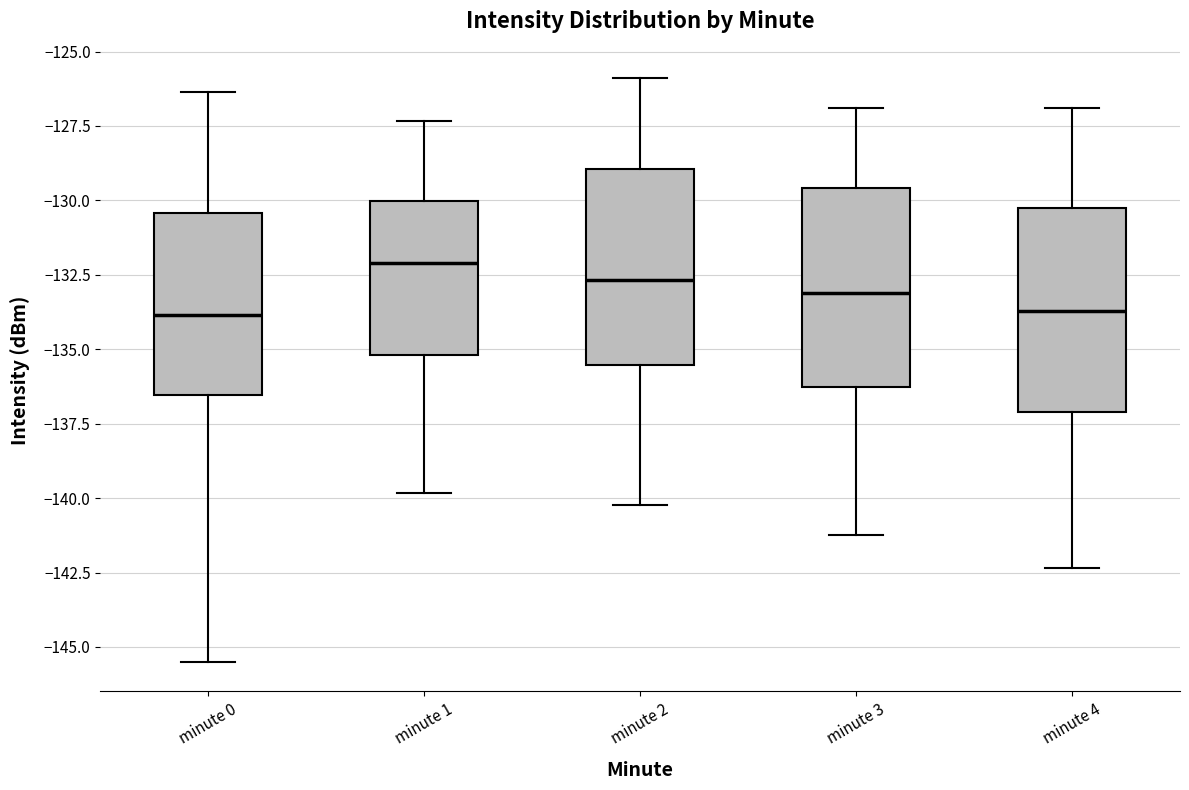

Reading left to right, read every box against the y-axis: the position of its median line, the range the box covers, and the ends of its whiskers. The values are not printed on the chart, so give them approximately, as read against the axis.

minute 0: median -134.0, box -136.5 to -130.5, whiskers -145.5 to -126.5
minute 1: median -132.0, box -135.0 to -130.0, whiskers -140.0 to -127.5
minute 2: median -132.5, box -135.5 to -129.0, whiskers -140.0 to -126.0
minute 3: median -133.0, box -136.5 to -129.5, whiskers -141.0 to -127.0
minute 4: median -133.5, box -137.0 to -130.5, whiskers -142.5 to -127.0